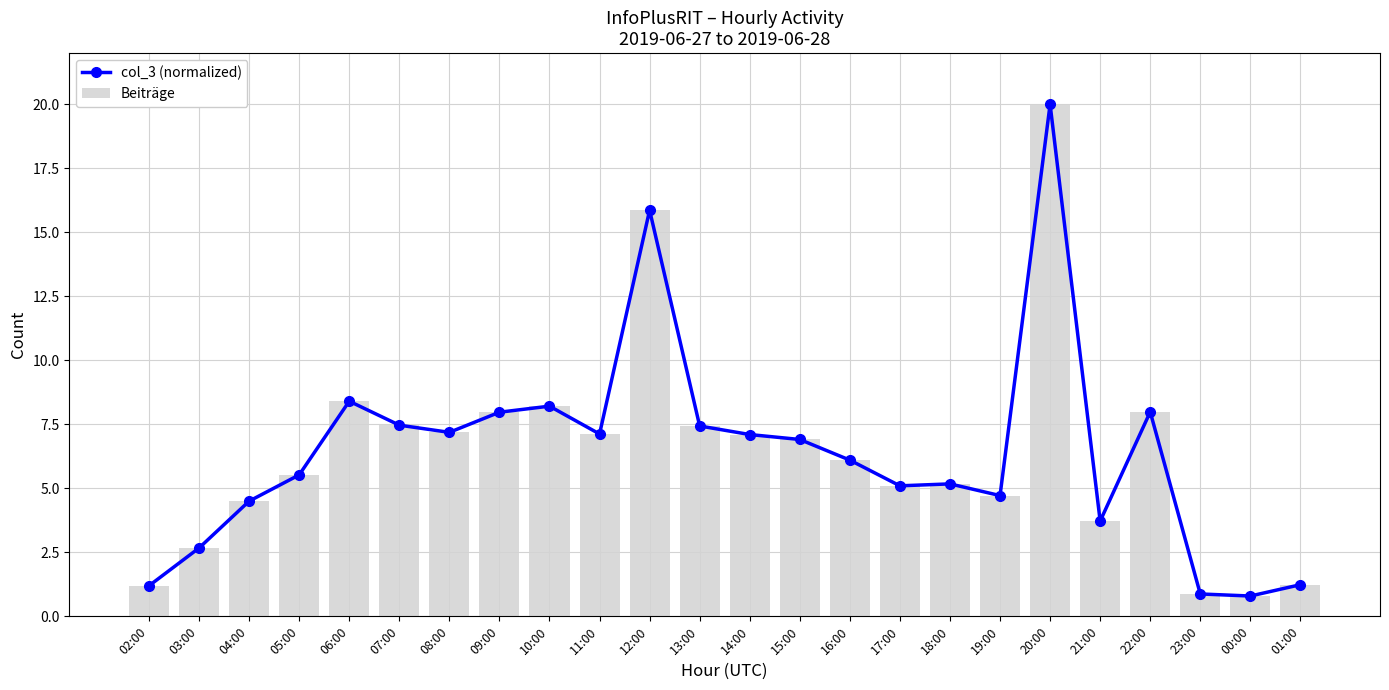

The Beiträge series shows 8.1 at 05:00. True or false?

False